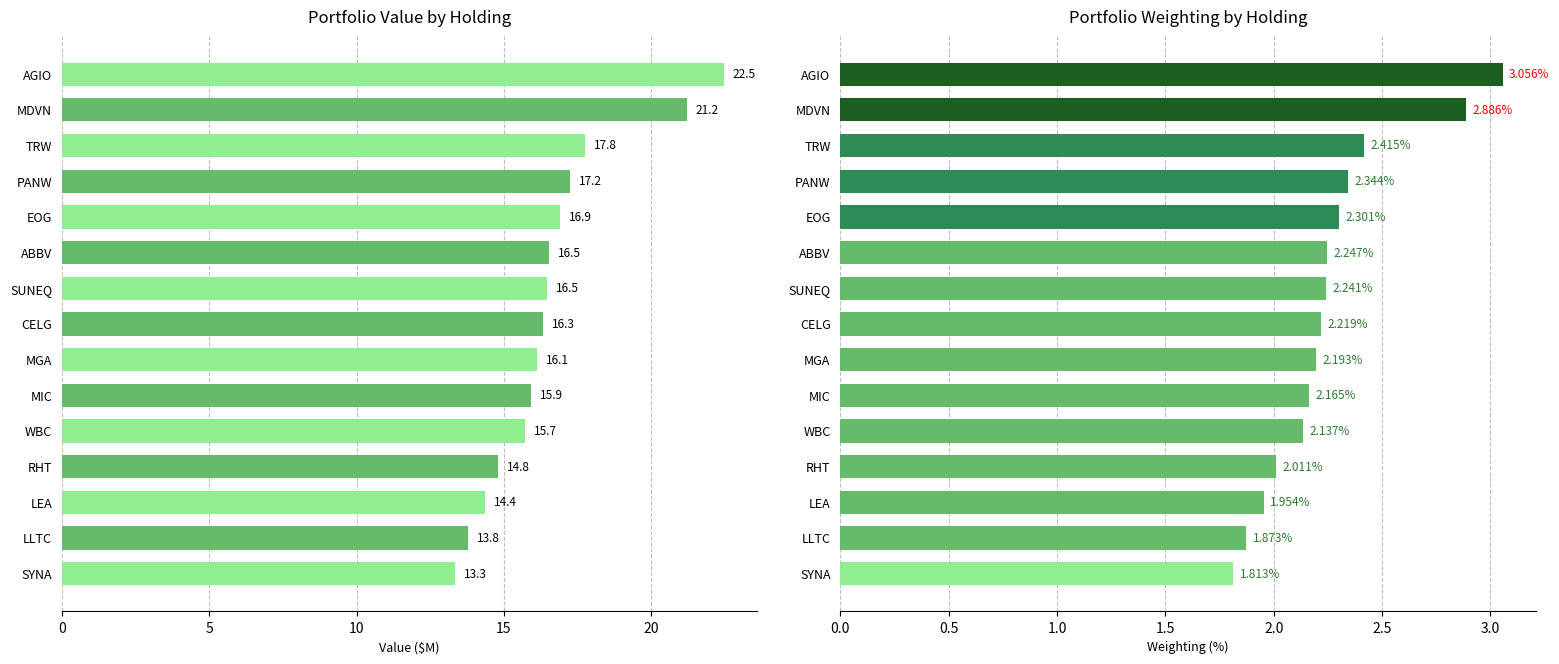

What is the difference between the Weighting (%) values at MGA and AGIO?

0.9